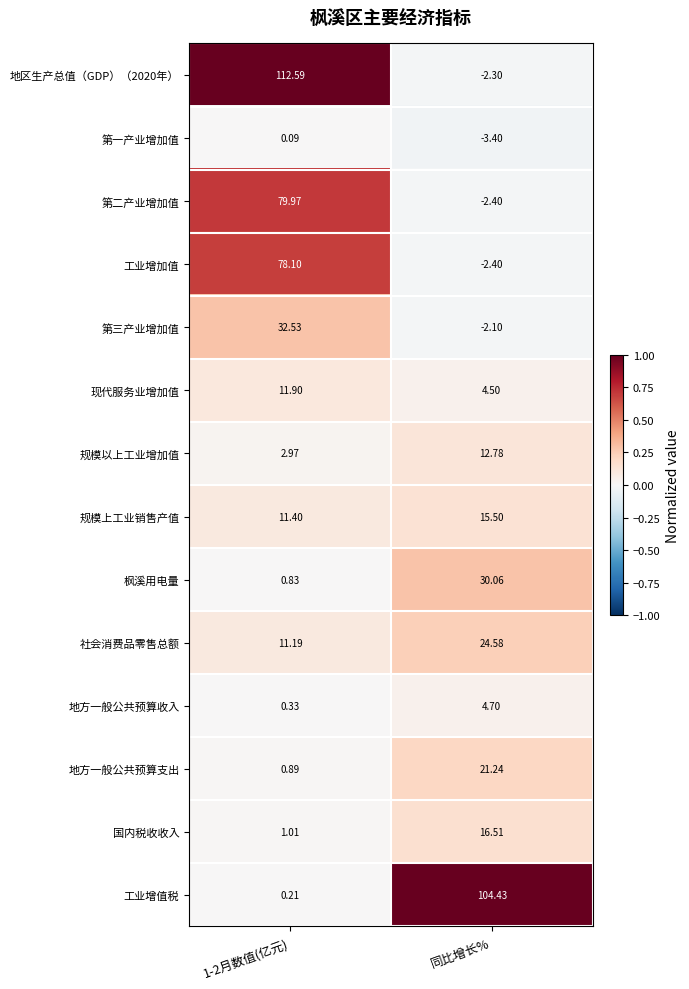

At which label does 第二产业增加值 reach its minimum?

同比增长%